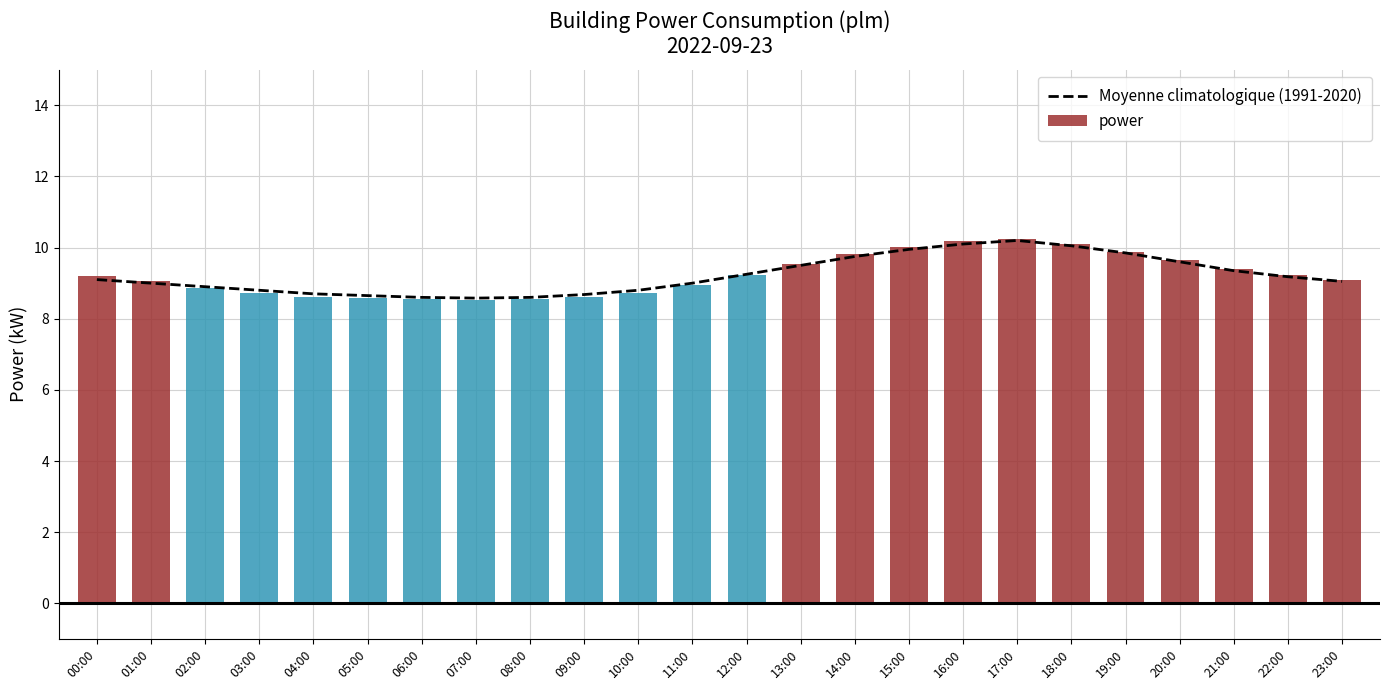

What is the approximate value at 12:00?

9.2